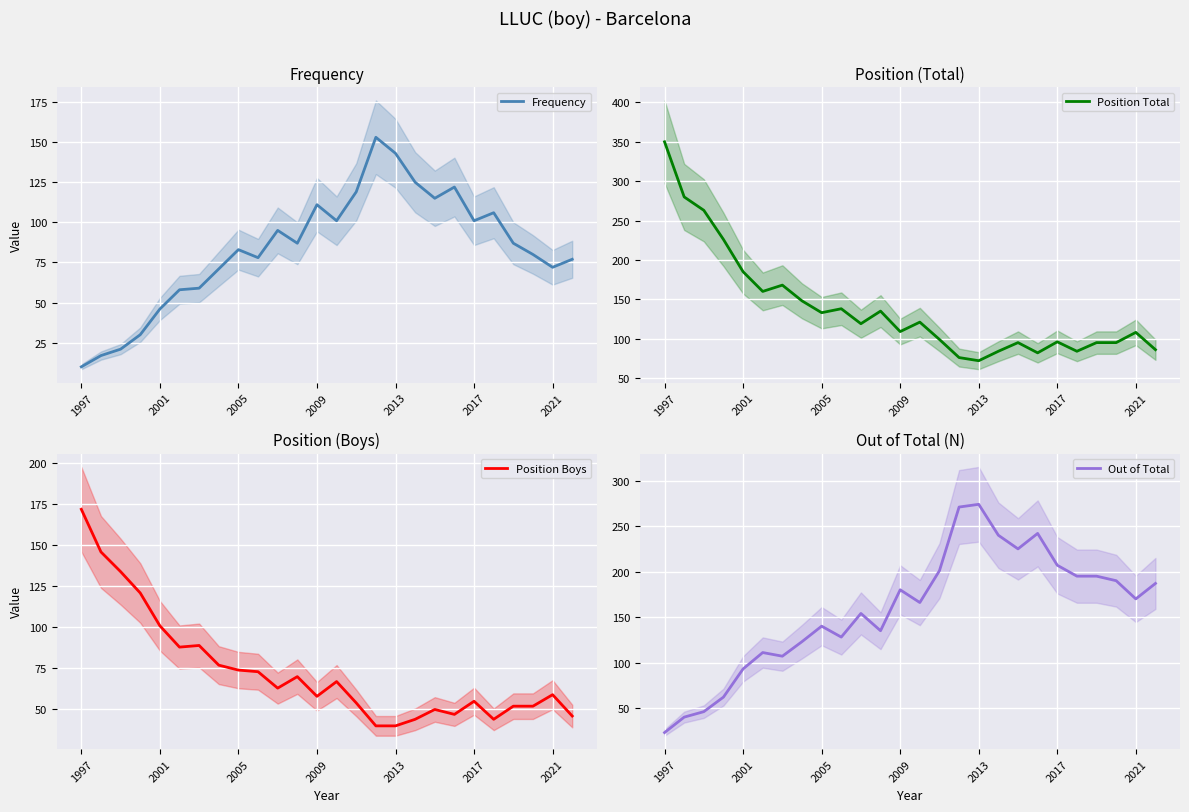

How many values in the Position Boys series are below 63?

13